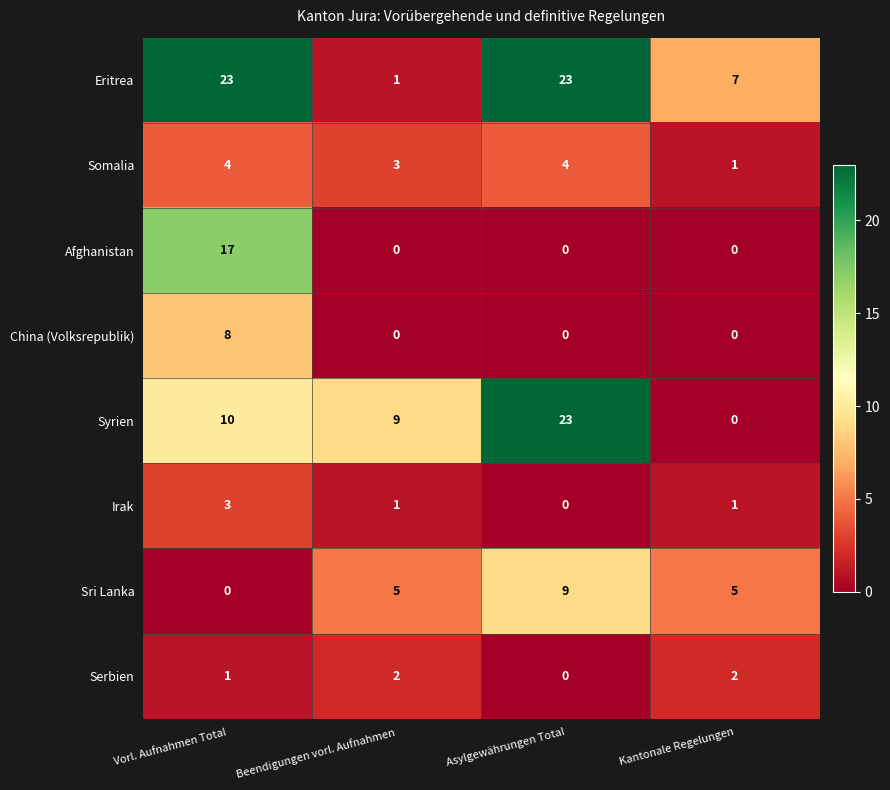

True or false: Afghanistan has a value of -6 at Beendigungen vorl. Aufnahmen.

False